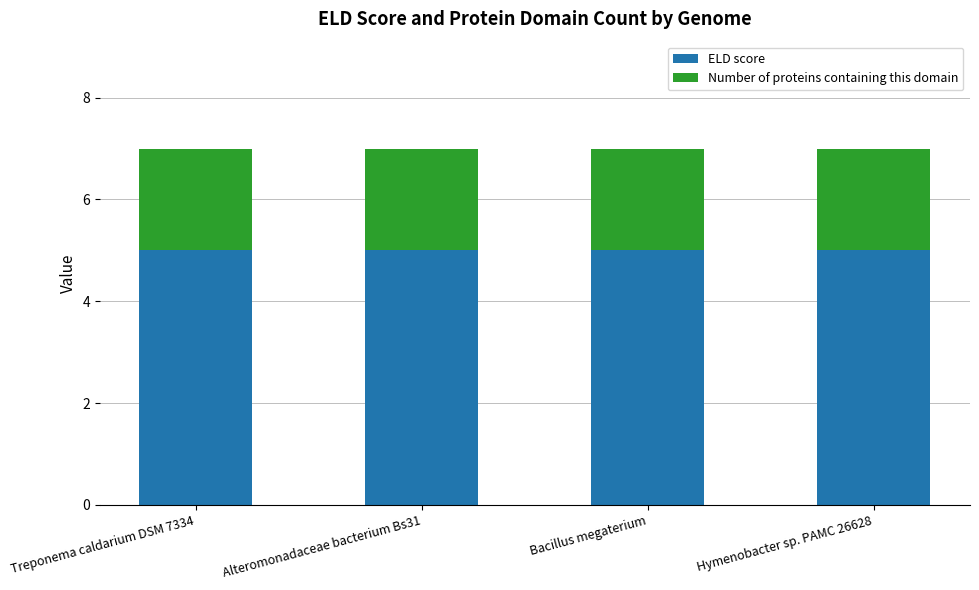

What is the maximum value for ELD score?

5